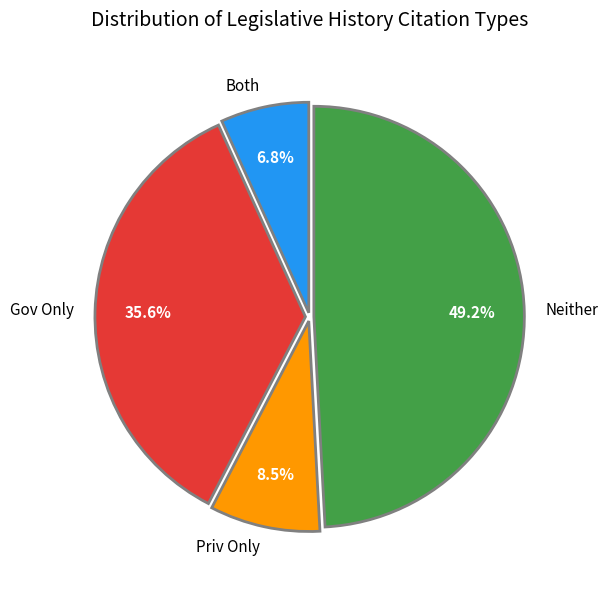

What is the ratio of the value at Gov Only to the value at Neither?

0.7